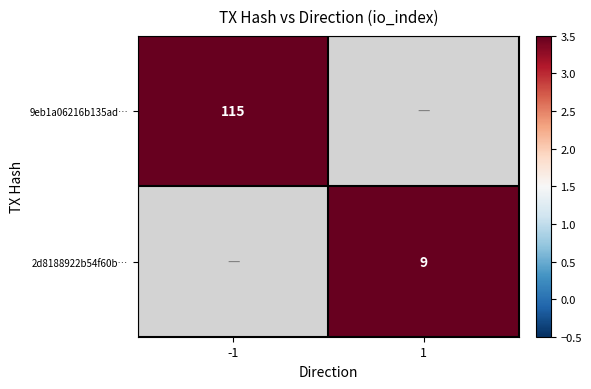

Which label corresponds to the smallest value in the chart?

1